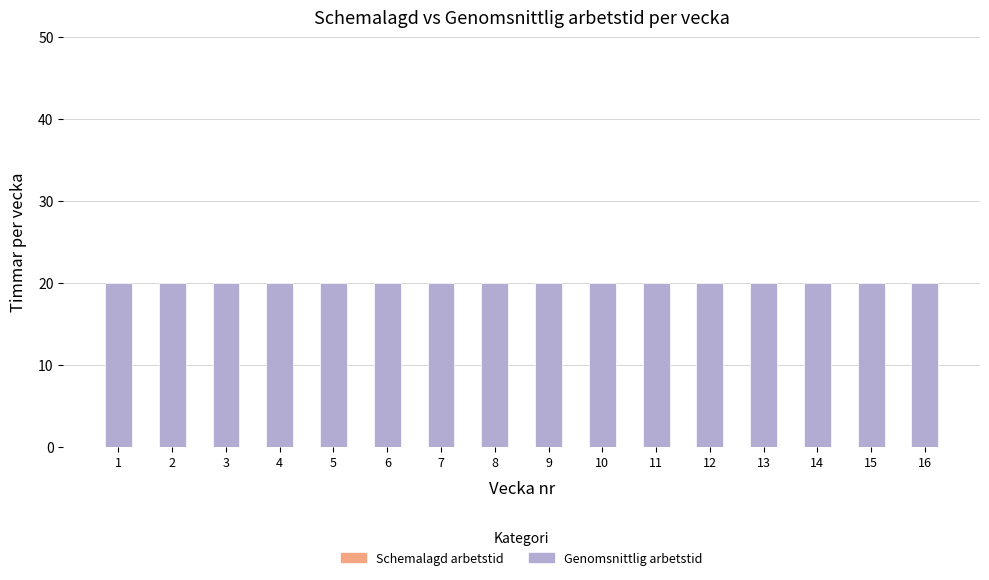

List the series in order of their peak value, lowest first.

Schemalagd arbetstid, Genomsnittlig arbetstid